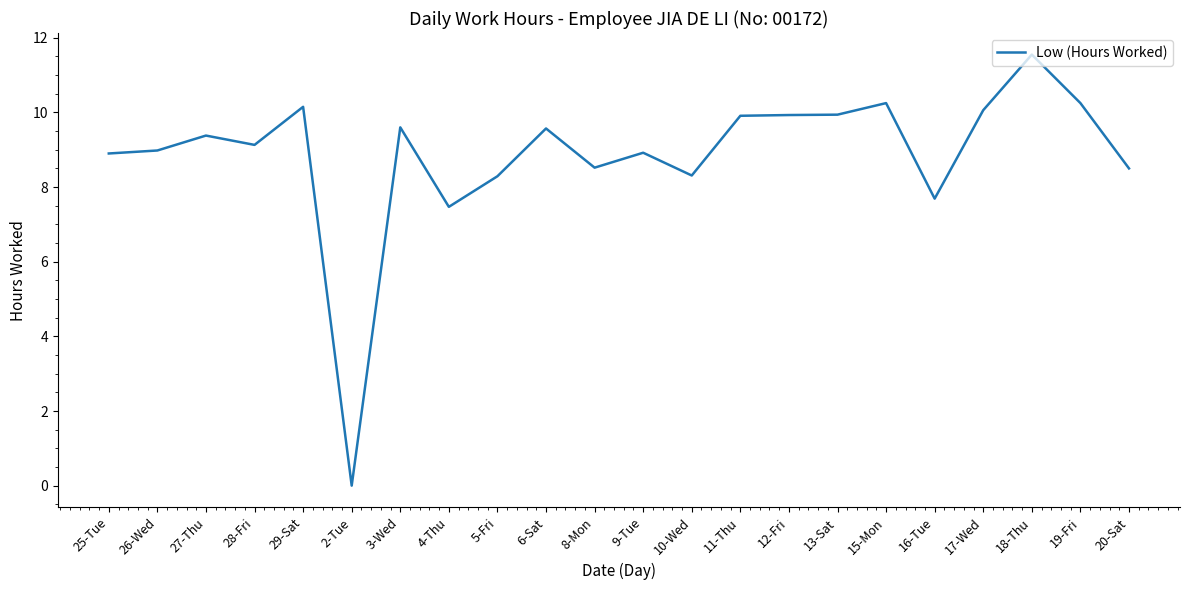

What is the difference between the maximum and second lowest values?

4.1